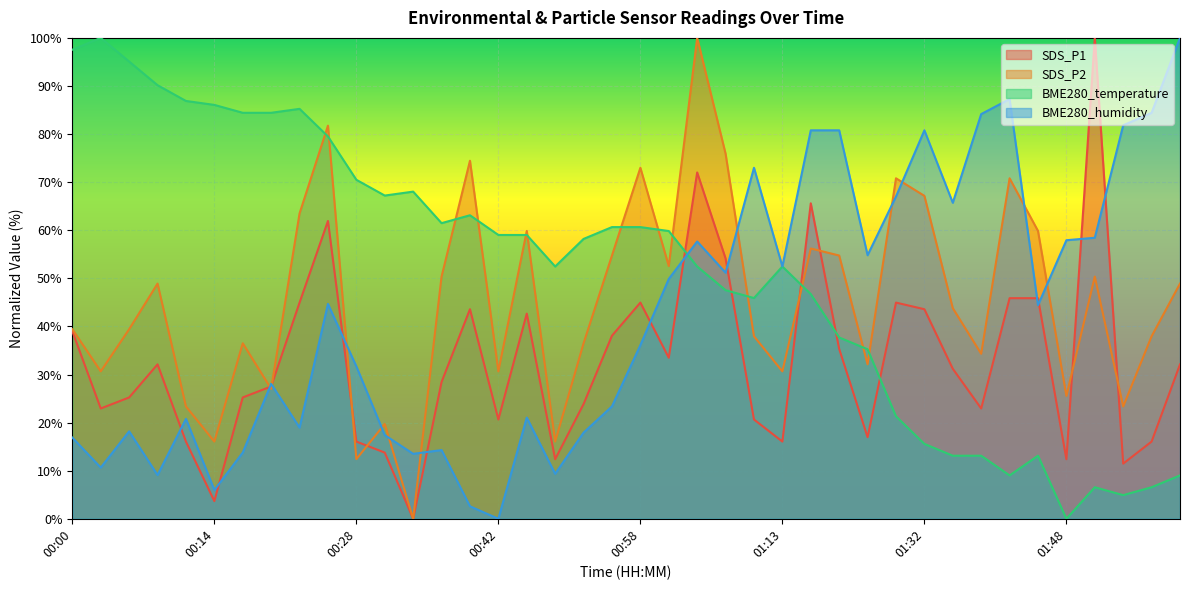

How many lines are shown in the chart?

4